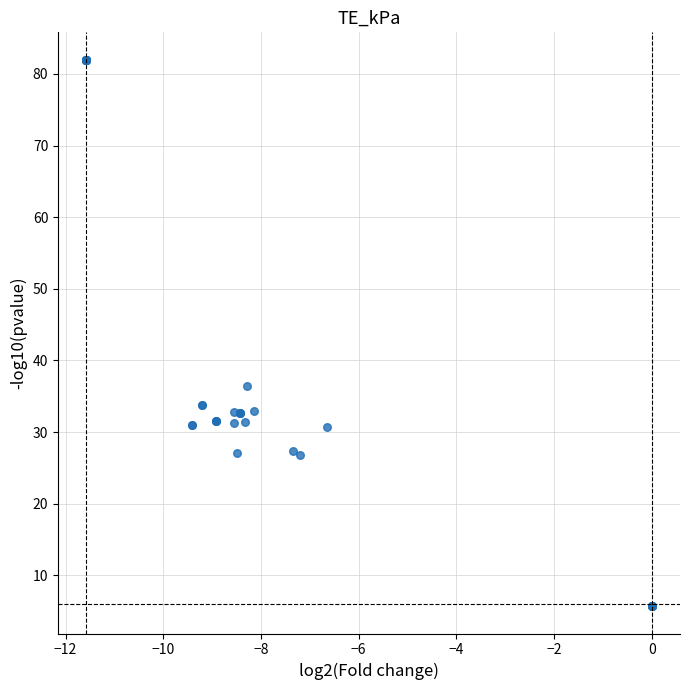

What Y value in the scatter plot is closest to 43?

36.4